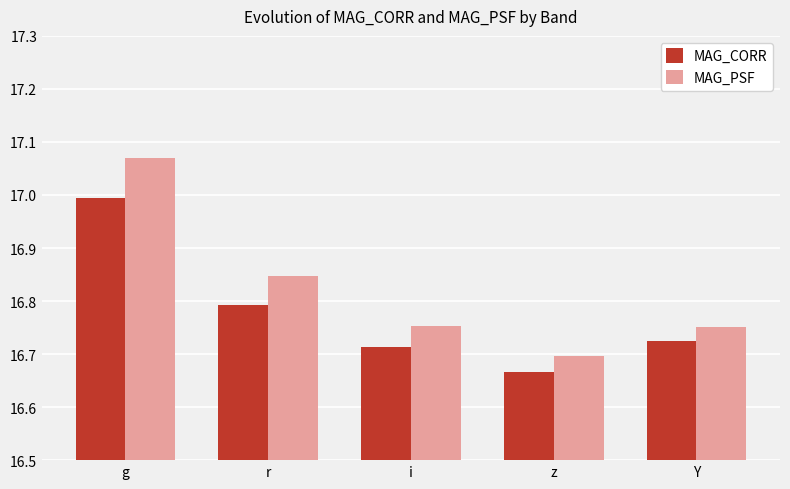

How many groups of bars are there?

5